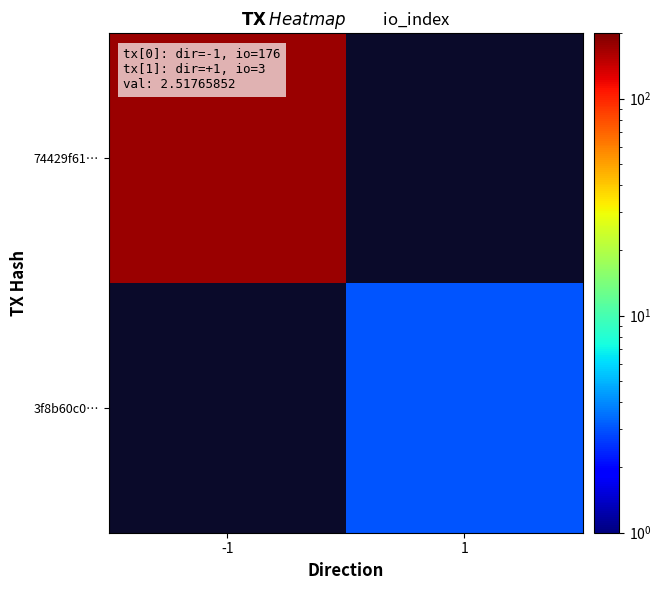

Count the number of categories in the chart.

2